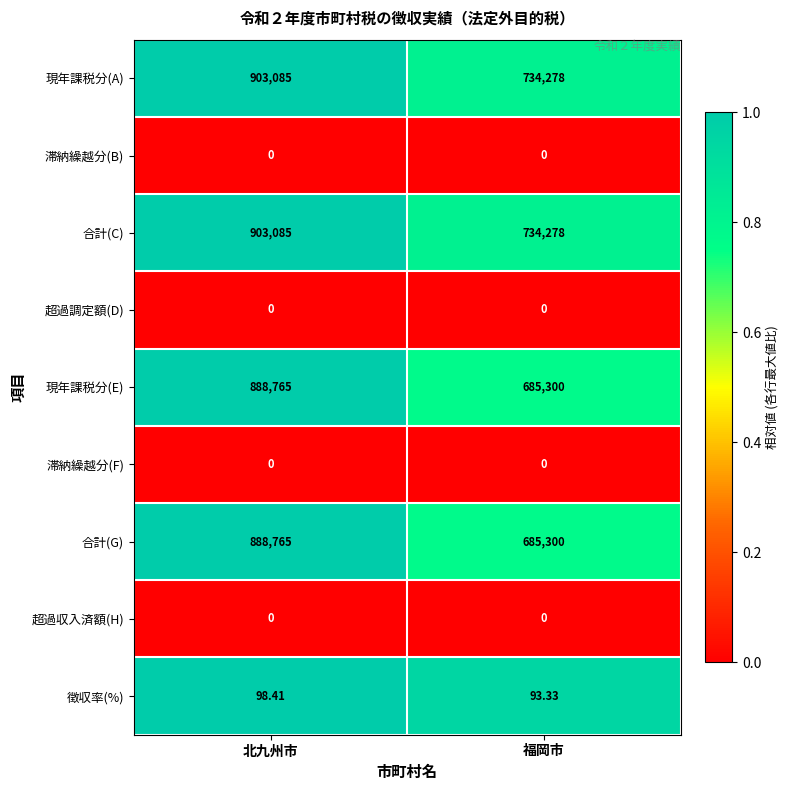

At which label is 徴収率(%) closest to 95?

福岡市